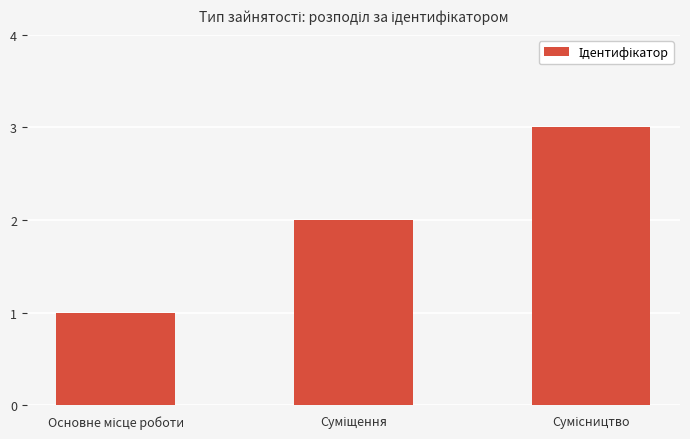

What is the maximum value shown in the chart?

3